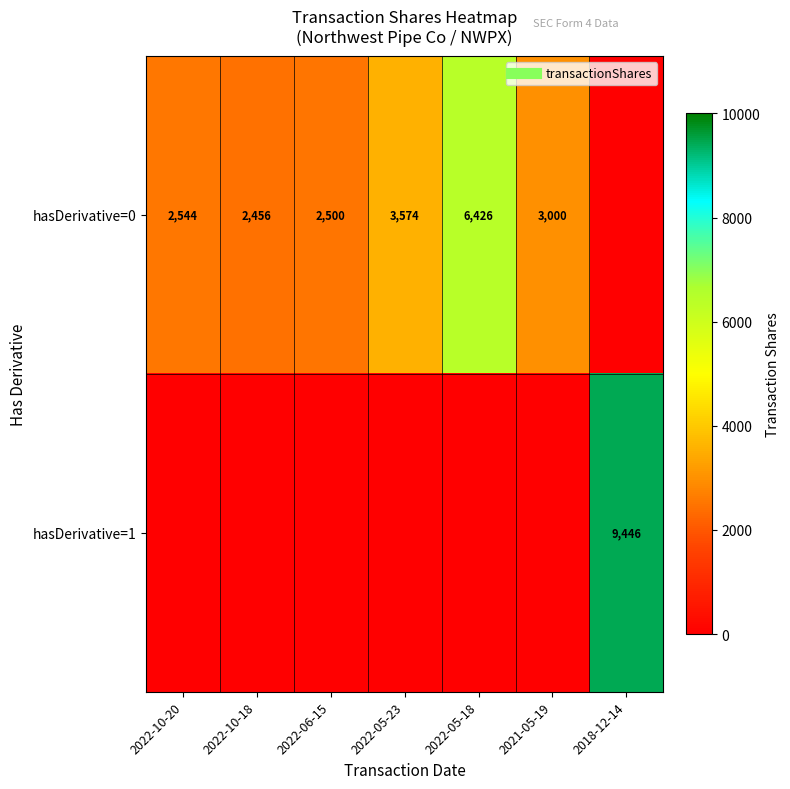

At which category is the sum across all series the highest?

2018-12-14